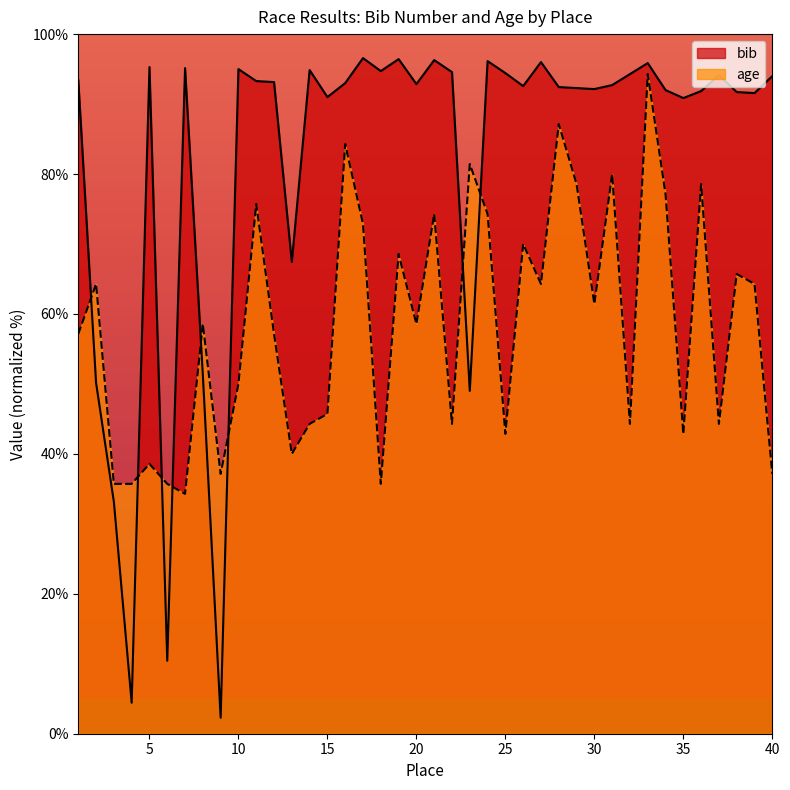

Which series changed the most between 16 and 39?

age